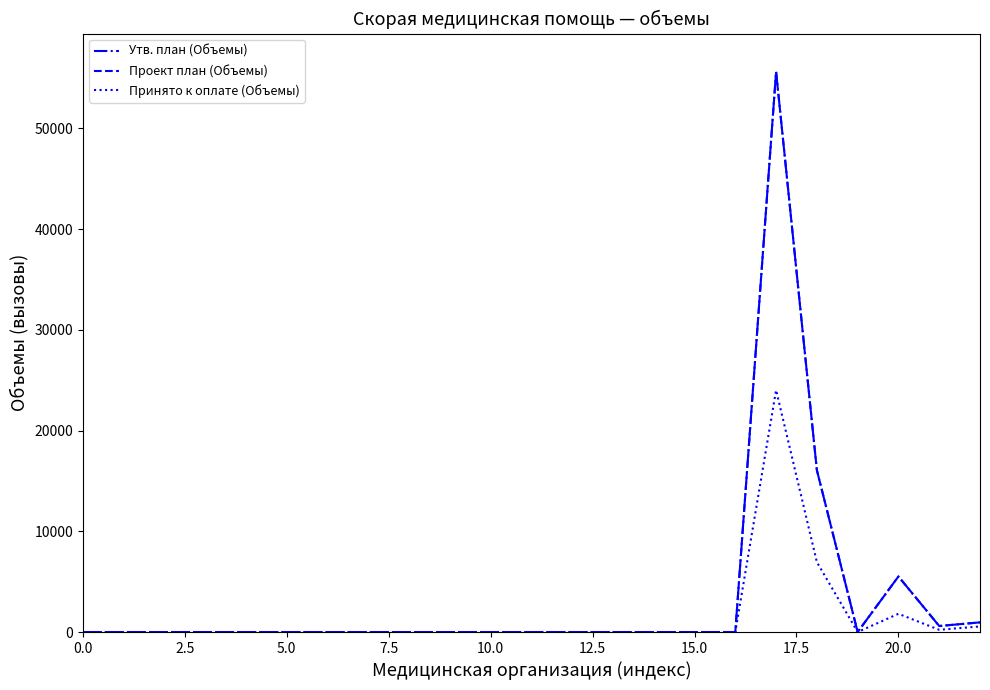

Does the chart display data point markers on the line(s)?

No